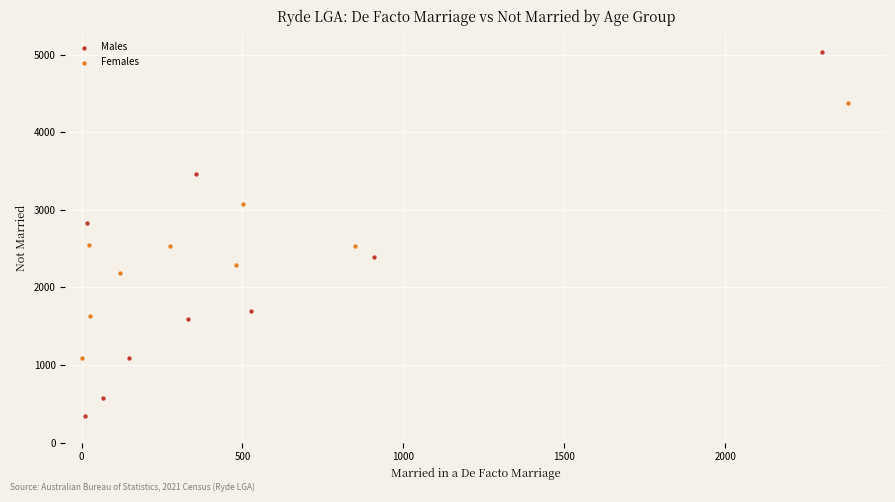

Which series has the widest spread of Y values?

Males